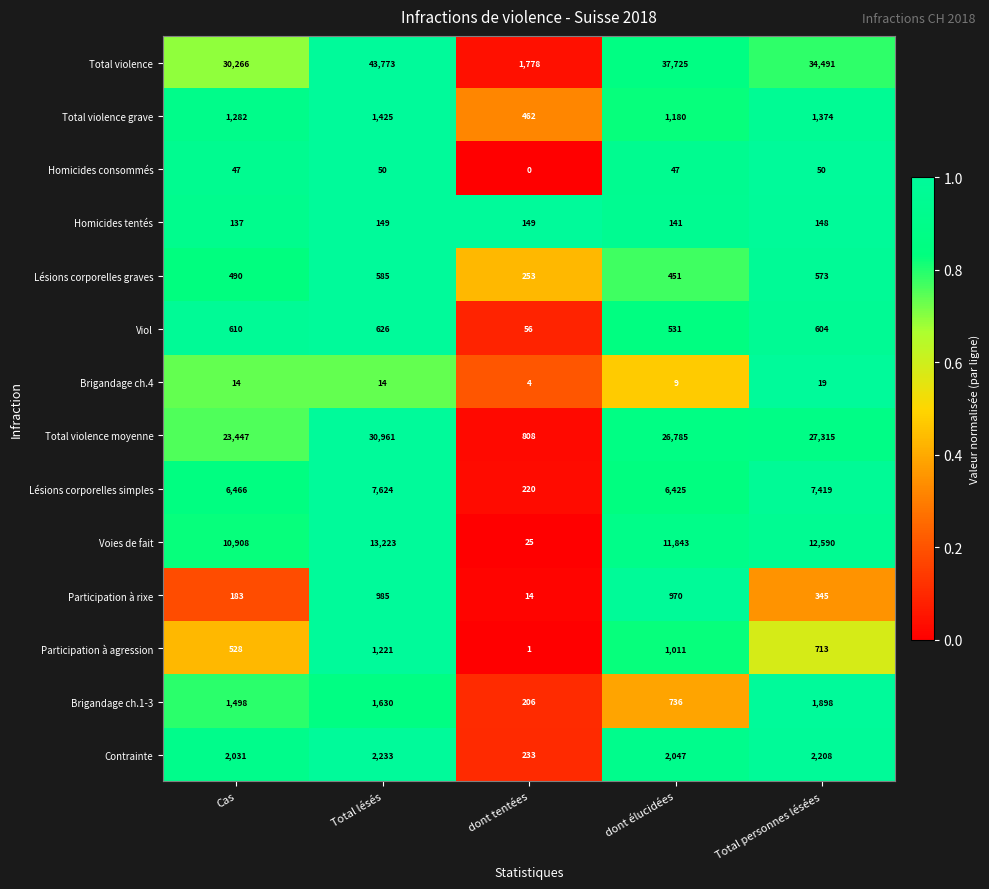

Rank the series by their maximum value, from highest to lowest.

Total violence, Total violence moyenne, Voies de fait, Lésions corporelles simples, Contrainte, Brigandage ch.1-3, Total violence grave, Participation à agression, Participation à rixe, Viol, Lésions corporelles graves, Homicides tentés, Homicides consommés, Brigandage ch.4